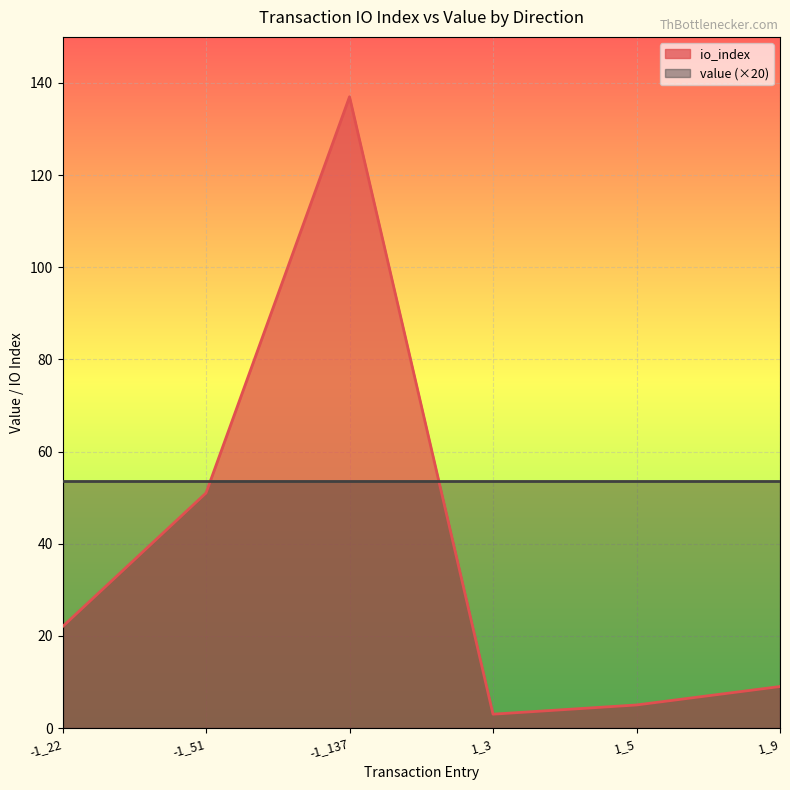

Reading left to right, extract all data points from this chart.

22	51	137	3	5	9